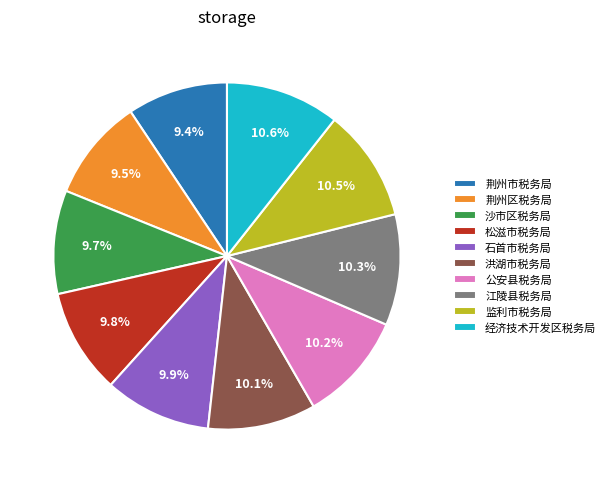

What portion of the pie excludes 沙市区税务局?

90.3%